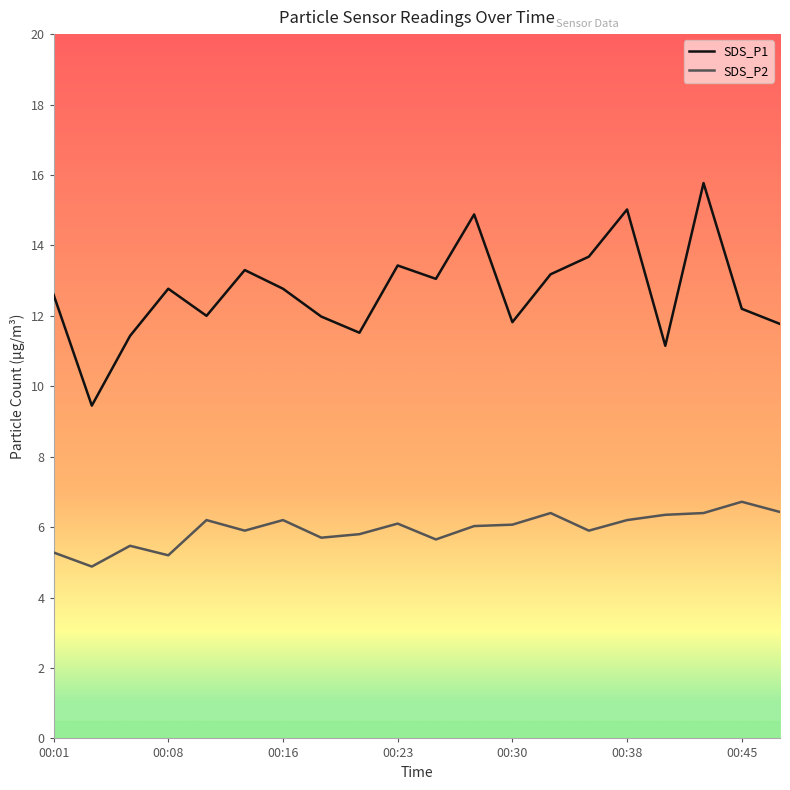

How many values in the SDS_P1 series are below 12?

7